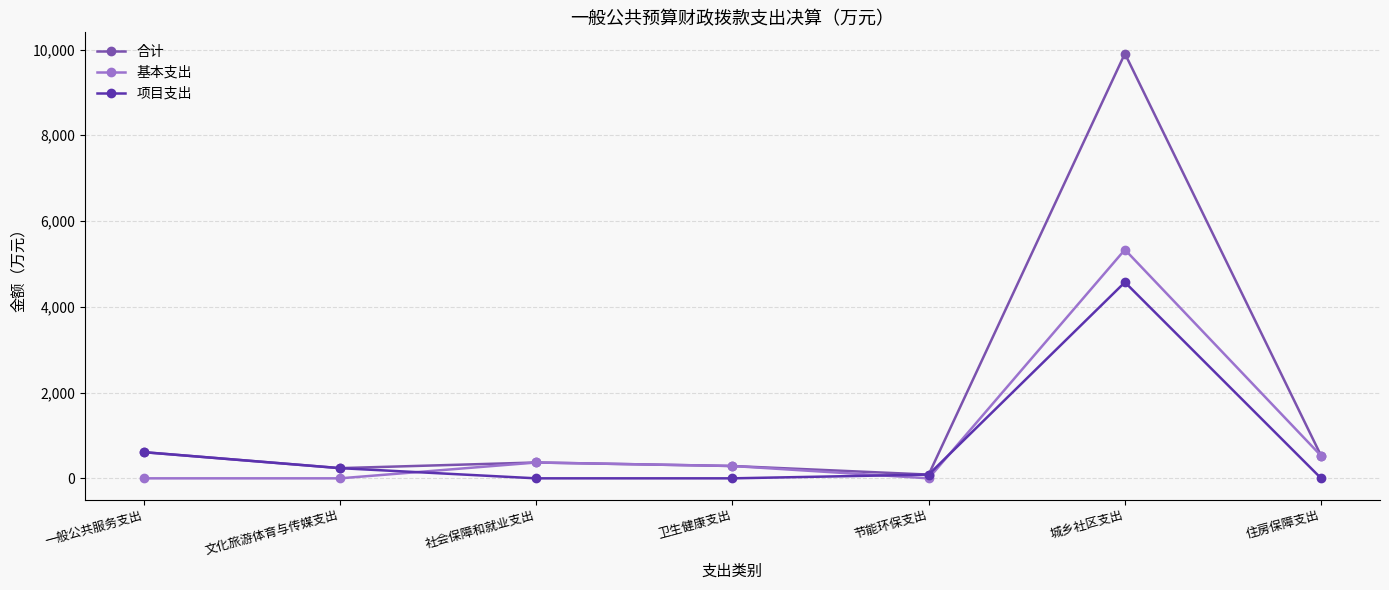

What is the label of the 7th point from the left?

住房保障支出